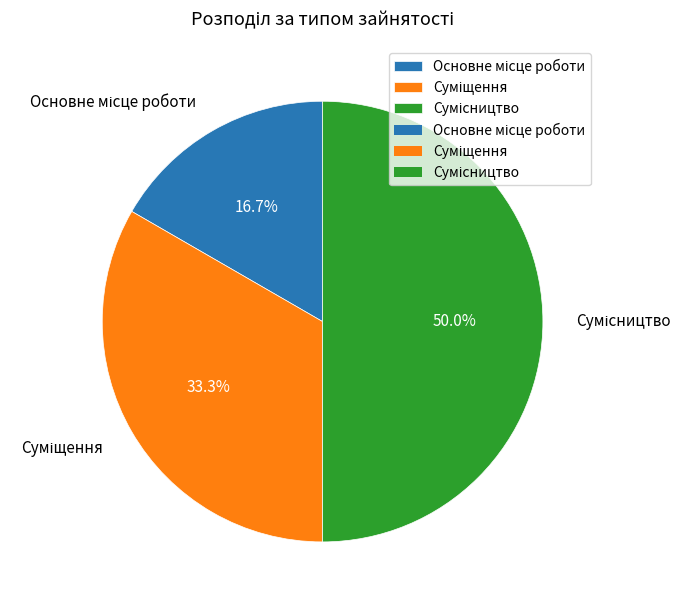

What is the total percentage of Суміщення and Сумісництво?

83.3%